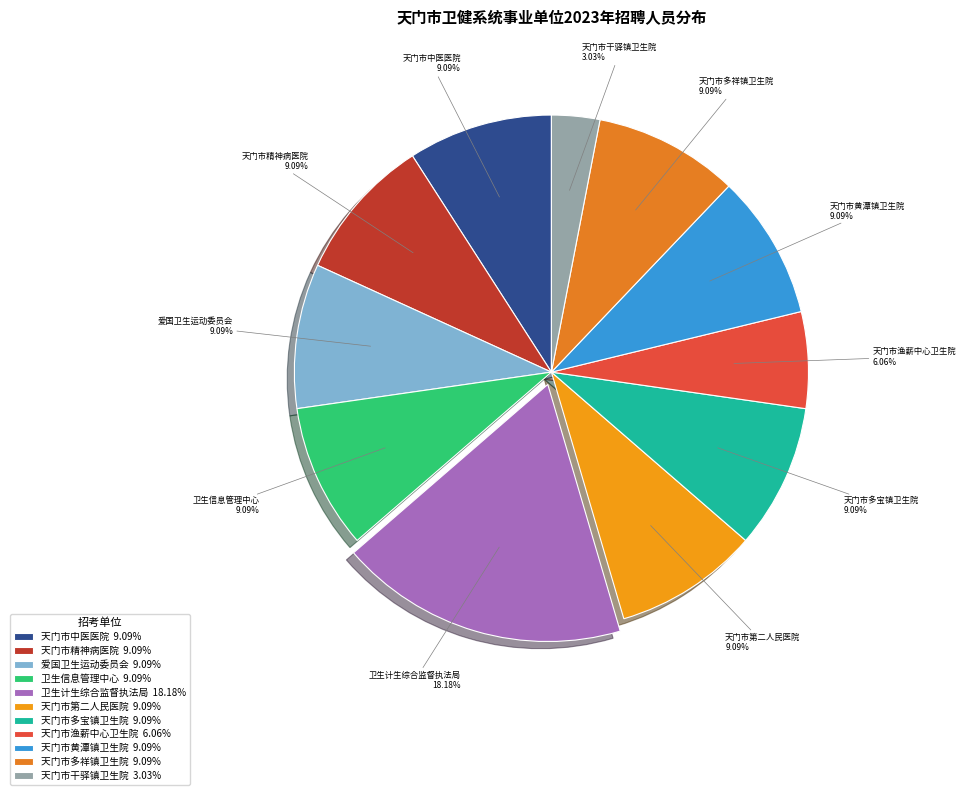

Is the sum of 天门市精神病医院 9.09% and 天门市干驿镇卫生院 3.03% greater than half?

No